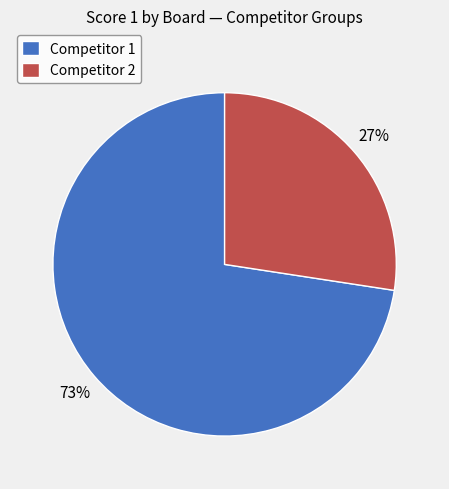

Which category has the biggest portion of the pie?

Competitor 1